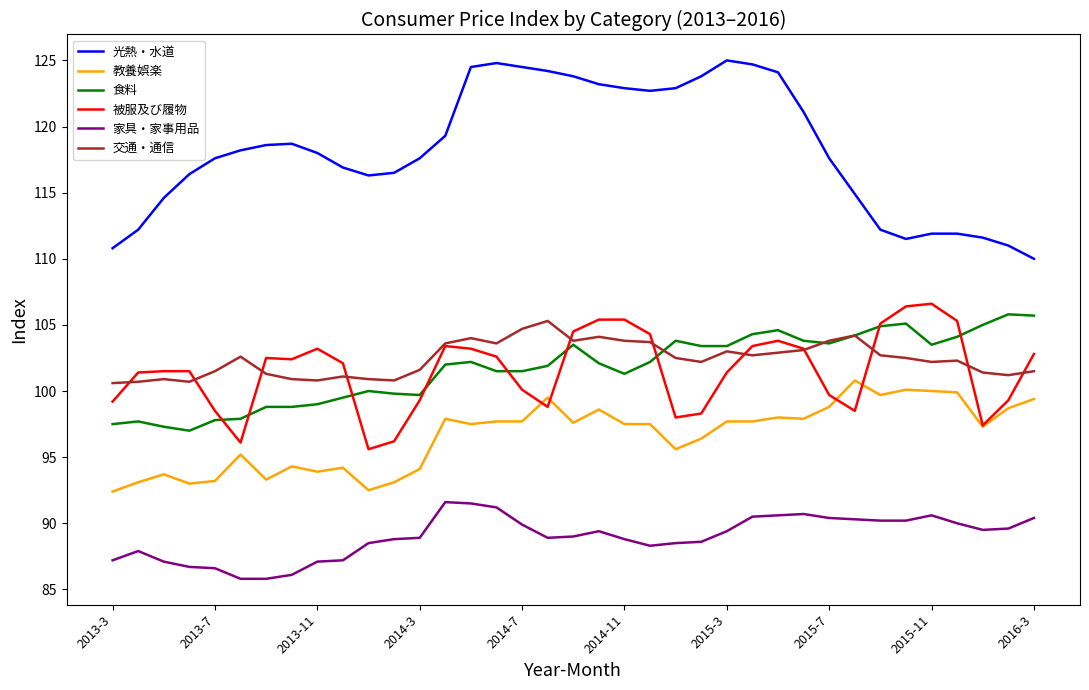

How many lines are shown in the chart?

6